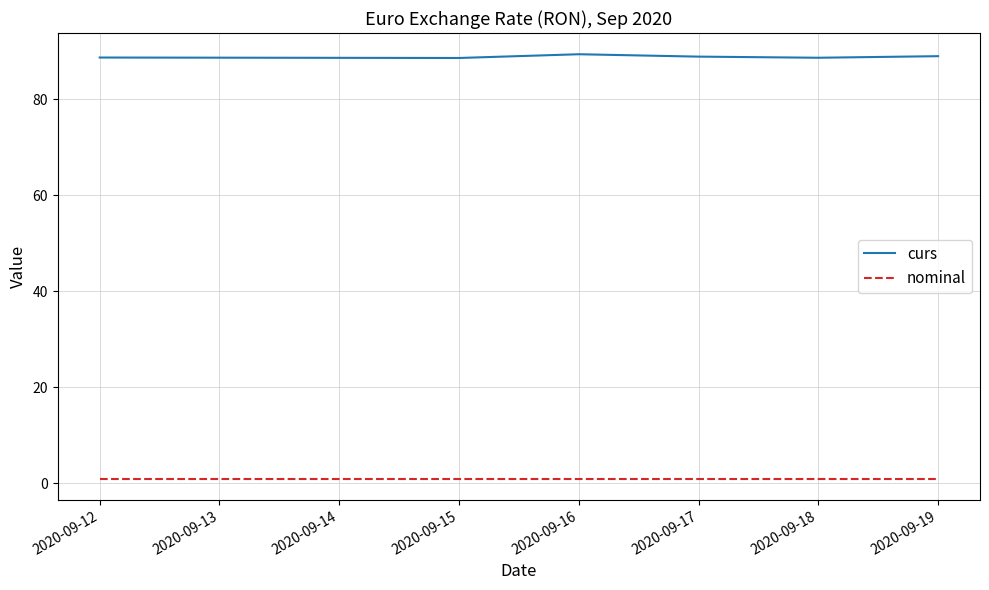

The value of curs at 2020-09-17 is 88.9. True or false?

True